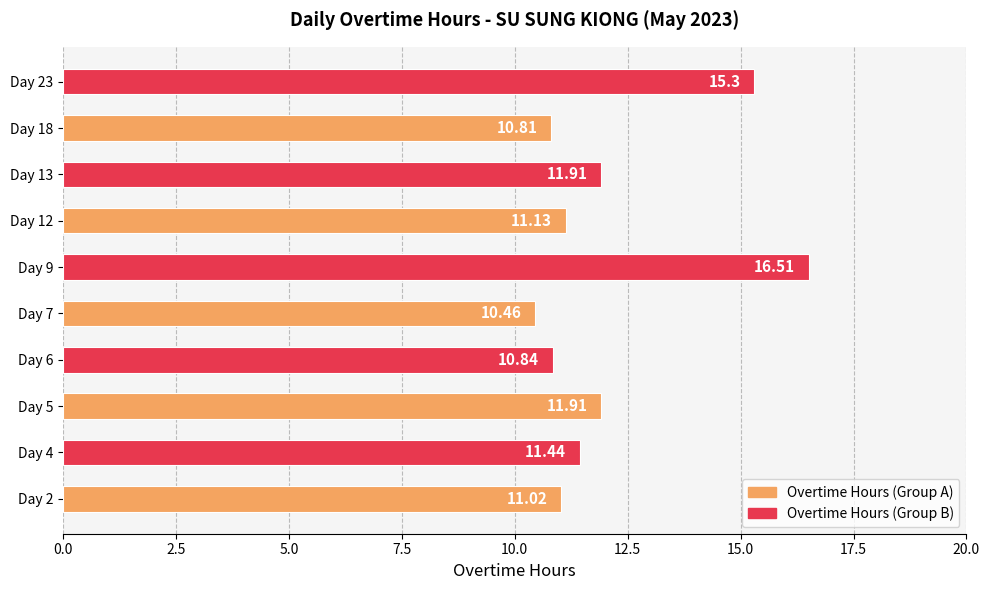

Between Day 7 and Day 18, which is larger?

Day 18